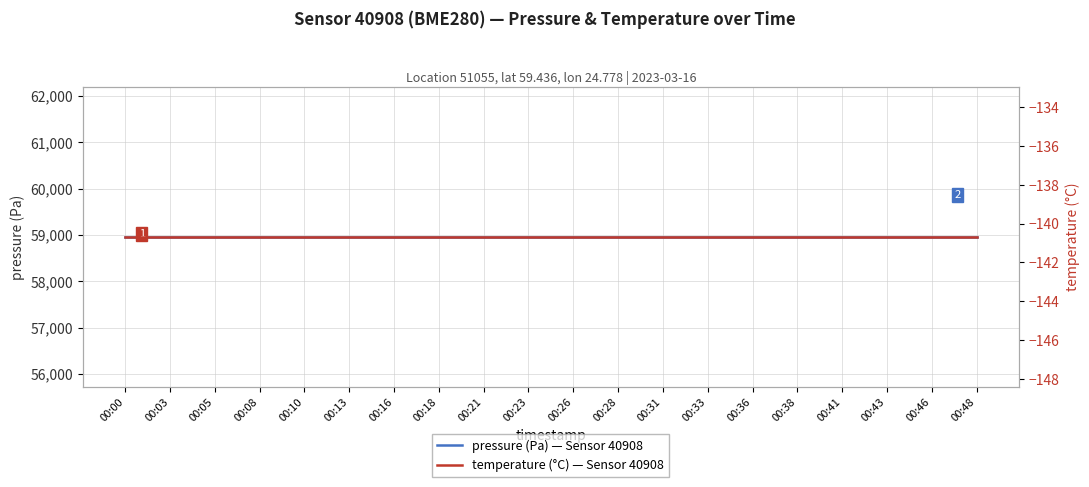

Which category has the lowest value in the pressure (Pa) — Sensor 40908 series?

00:00